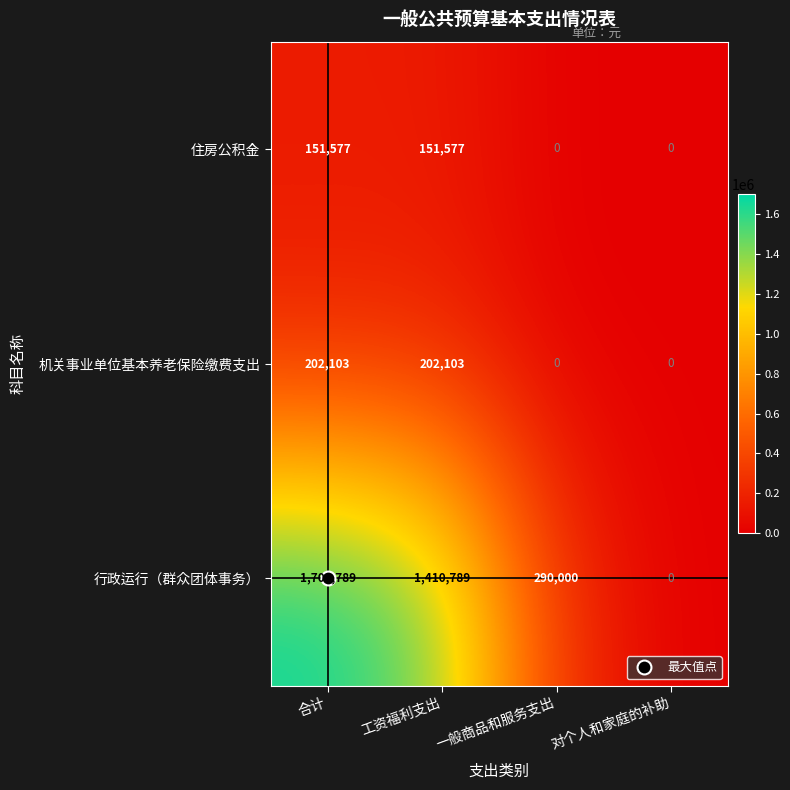

At how many categories does at least one series exceed 316754?

2